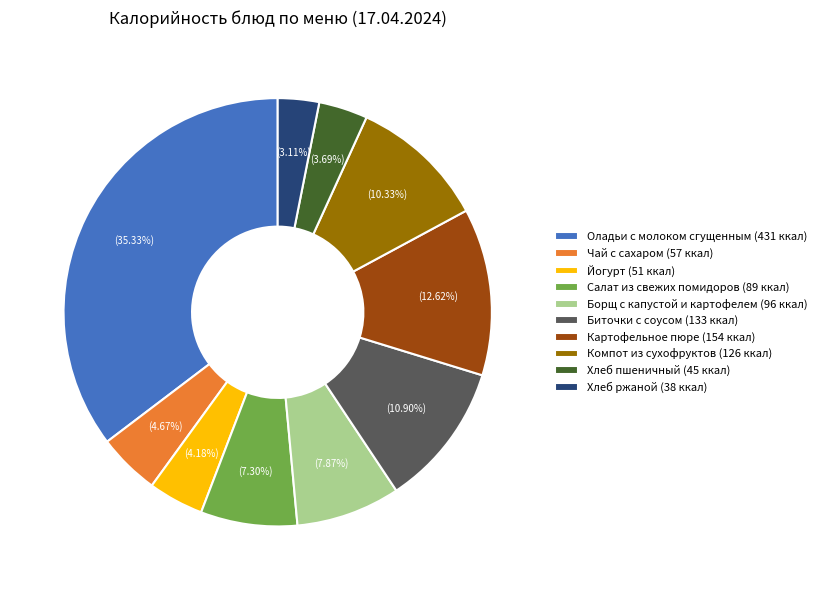

To the nearest percent, what percentage of the pie is Салат из свежих помидоров?

7%